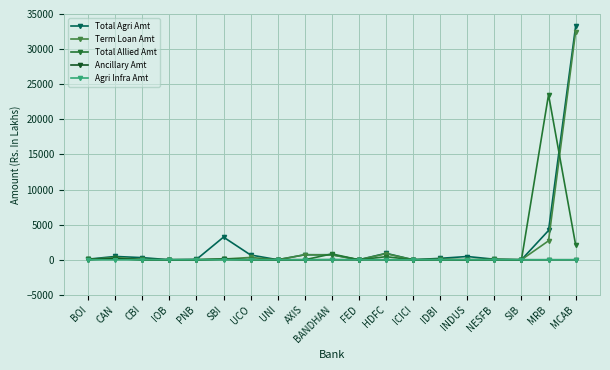

At how many categories does at least one series exceed 30438?

1